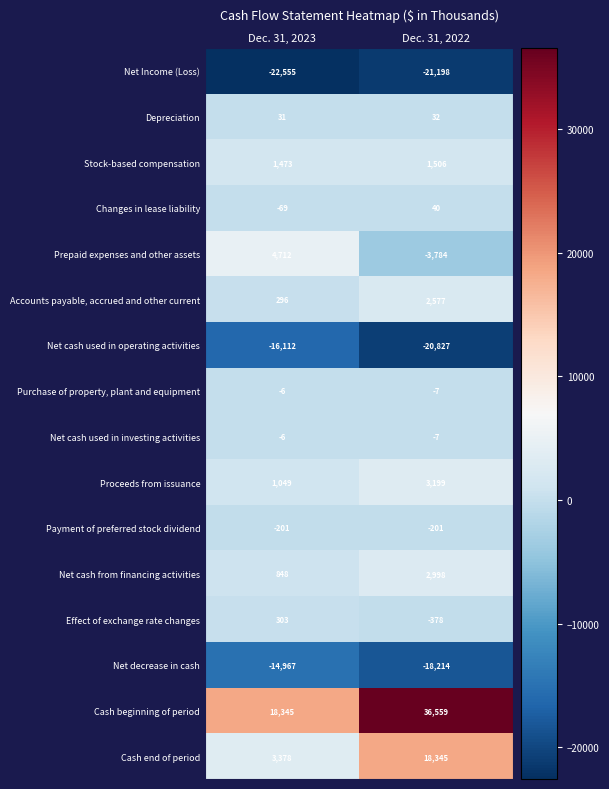

Is it true that Net cash used in investing activities equals -7 at Dec. 31, 2022?

True